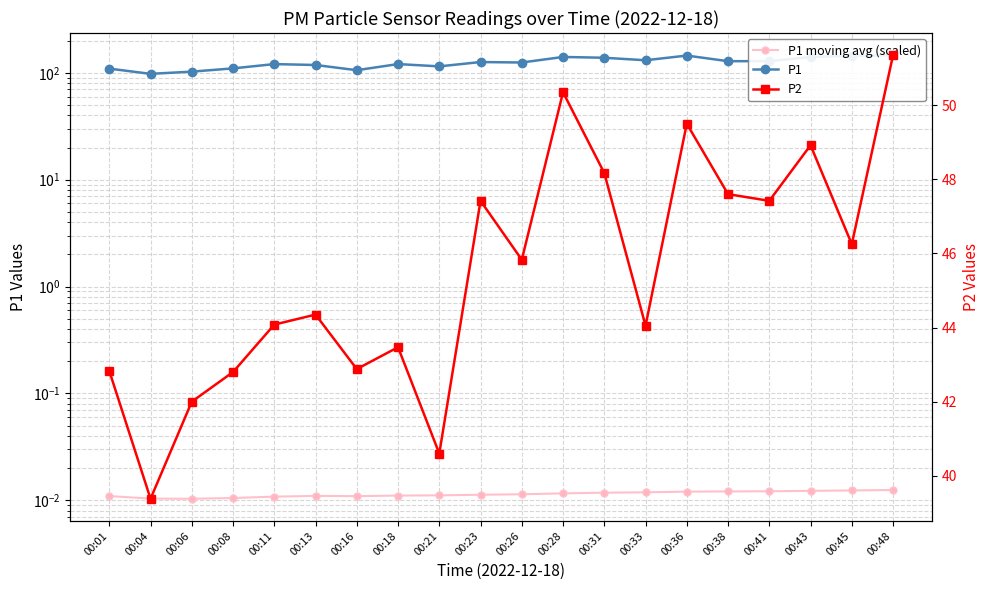

How many P1 moving avg (scaled) values are between 0 and 1?

20